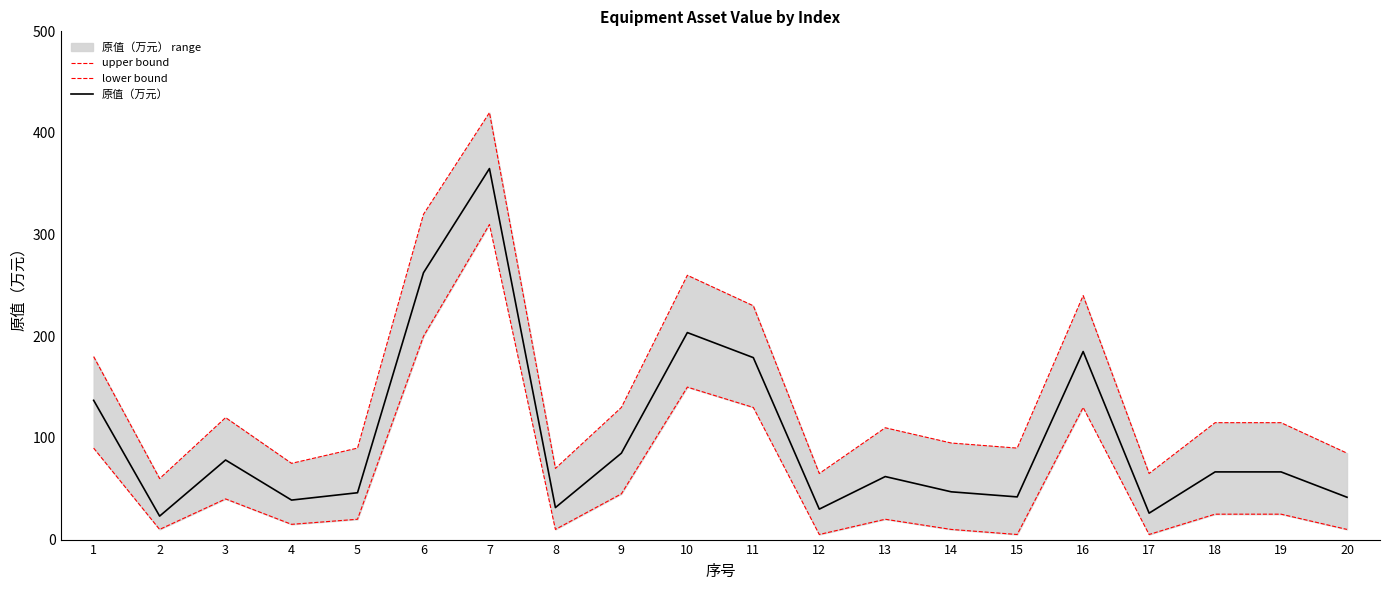

Between 15 and 12, which is larger?

15